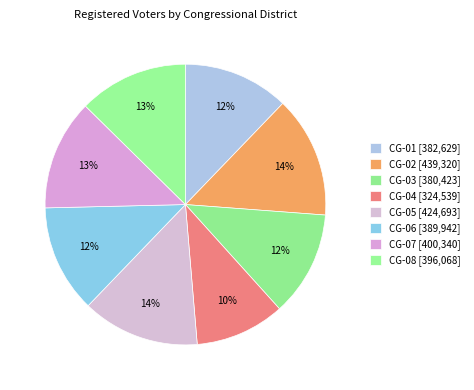

Rank the categories by value from lowest to highest.

CG-04, CG-03, CG-01, CG-06, CG-08, CG-07, CG-05, CG-02